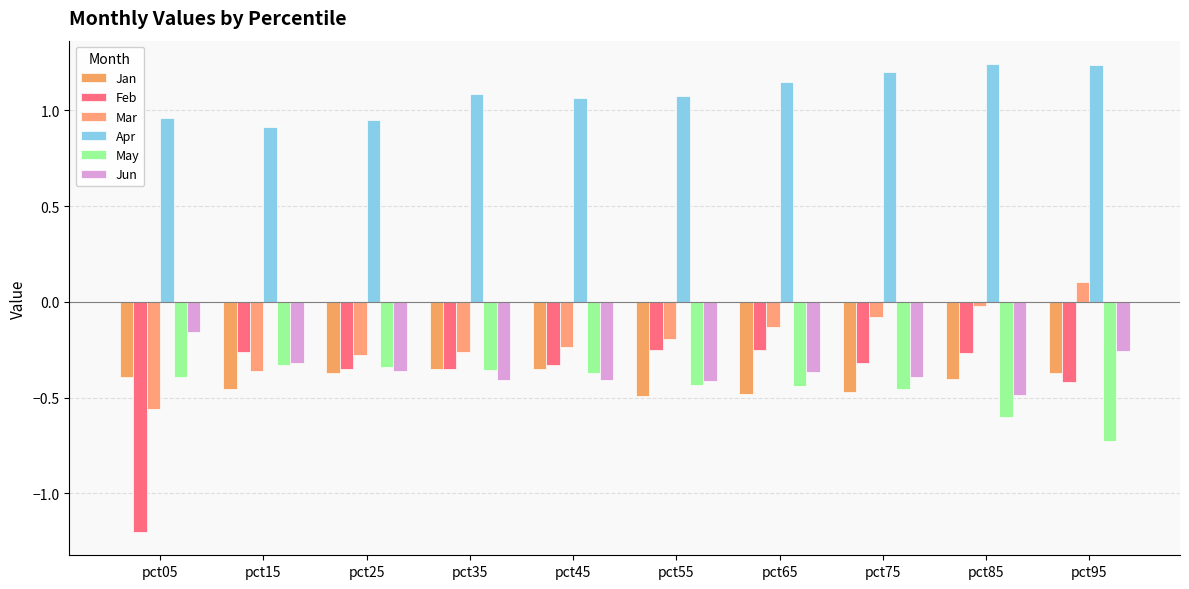

What are all the series names shown in the legend?

Jan, Feb, Mar, Apr, May, Jun